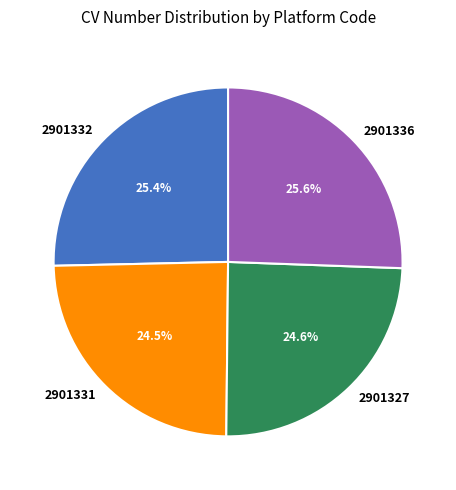

Between 2901336 and 2901327, which is larger?

2901336